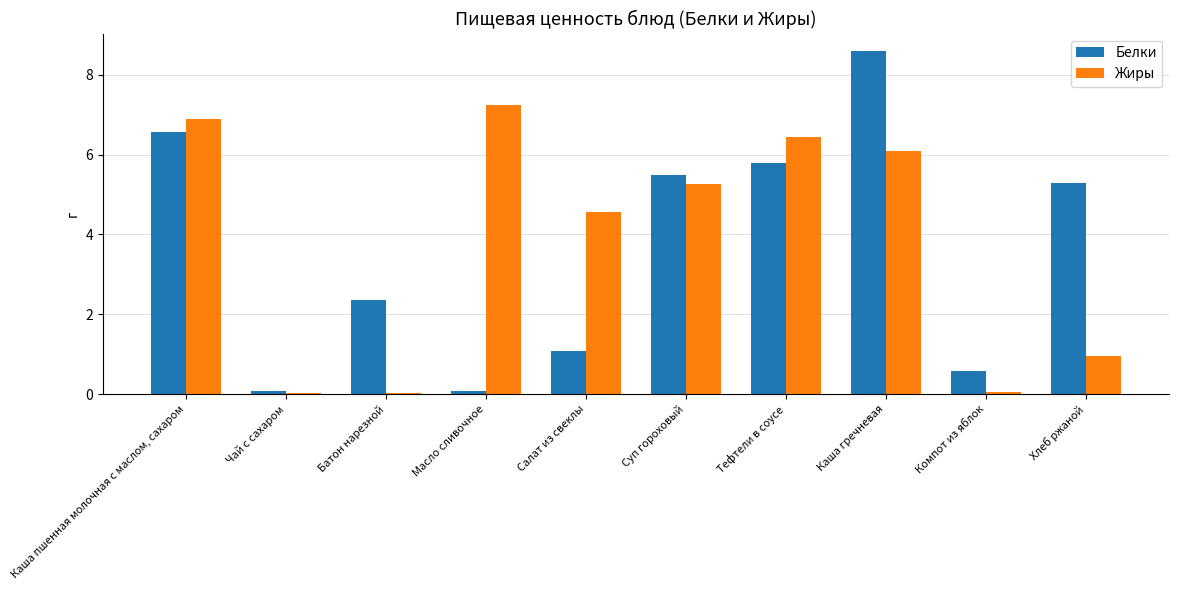

Which label corresponds to the largest value in the chart?

Каша гречневая